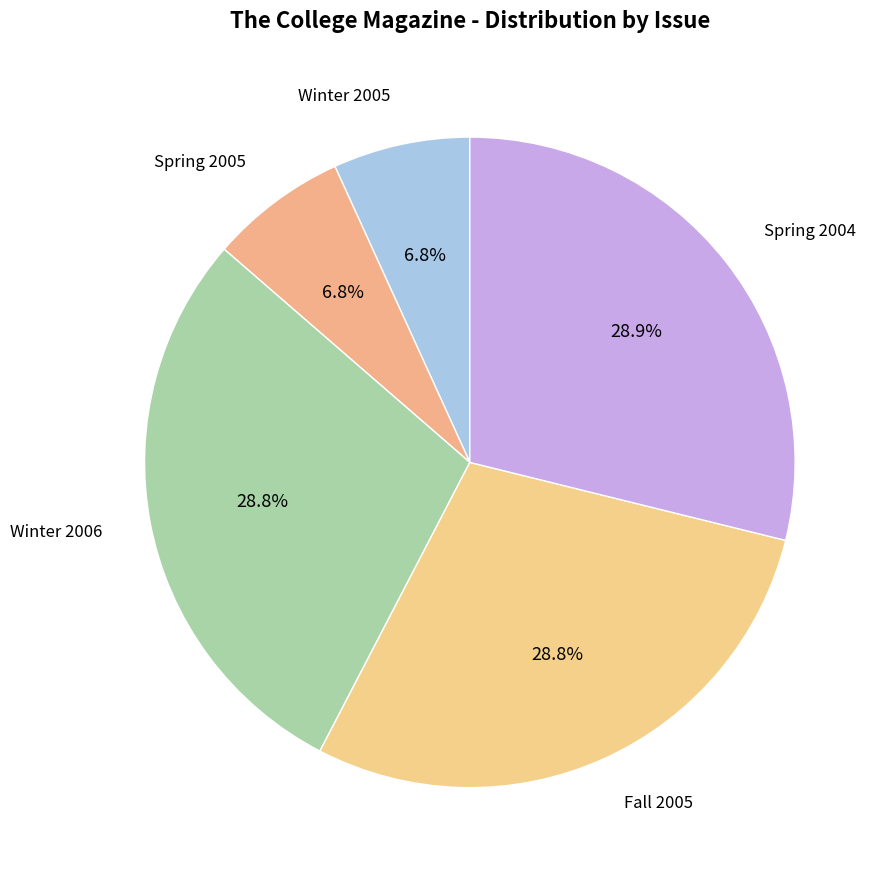

What percentage do Winter 2006 and Winter 2005 together represent?

35.6%